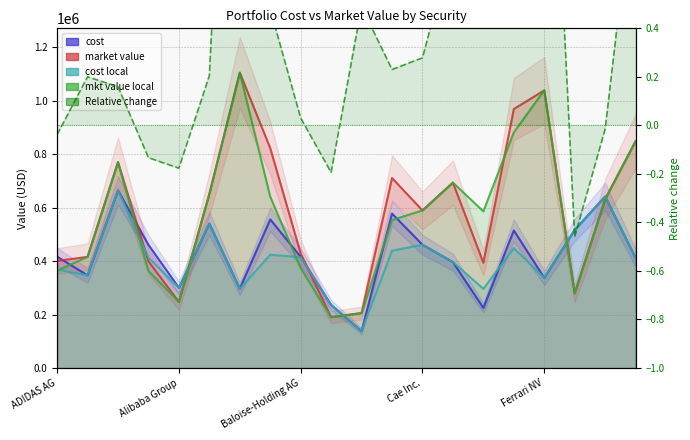

Reading left to right, transcribe all the data shown in this chart.

cost: 416679.1	346577.5	664429.9	460951.7	300248.0	540402.0	296773.0	556138.7	415902.2	235942.0	137974.4	577964.1	461328.8	396204.8	224876.9	514856.5	337436.7	516790.8	641783.5	411870.9
market value: 400685.9	415977.4	770400.0	399527.6	247227.2	651009.5	1105420.6	822836.3	428613.9	190195.4	205508.9	710952.2	589712.8	693758.1	393911.1	969239.7	1039024.8	279252.4	631794.8	849016.3
cost local: 369368.3	346577.5	664429.9	412571.7	300248.0	540402.0	296773.0	423938.1	414592.1	235942.0	137974.4	439178.5	461328.8	396204.8	296322.1	448624.6	337436.7	516790.8	641783.5	411870.9
mkt value local: 364504.0	415977.4	770400.0	363450.2	247227.2	651009.5	1105420.6	640989.5	373665.6	190195.4	205508.9	553831.8	589712.8	693758.1	586179.2	881717.4	1039024.8	279252.4	631794.8	849016.3
Relative change: -0.0	0.2	0.2	-0.1	-0.2	0.2	2.7	0.5	0.0	-0.2	0.5	0.2	0.3	0.8	0.8	0.9	2.1	-0.5	-0.0	1.1